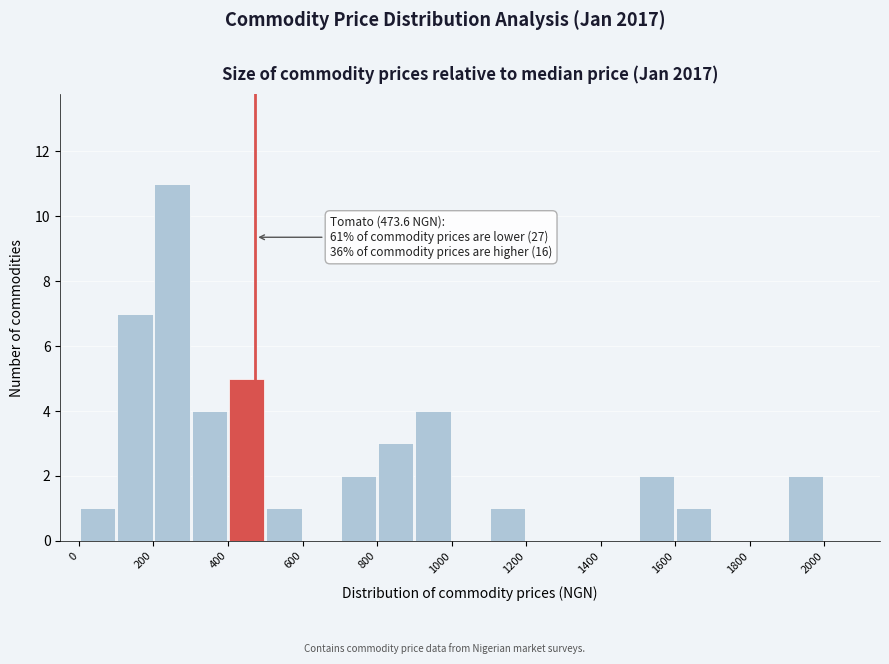

Over which range of the x-axis is the bar tallest?

200 to 300